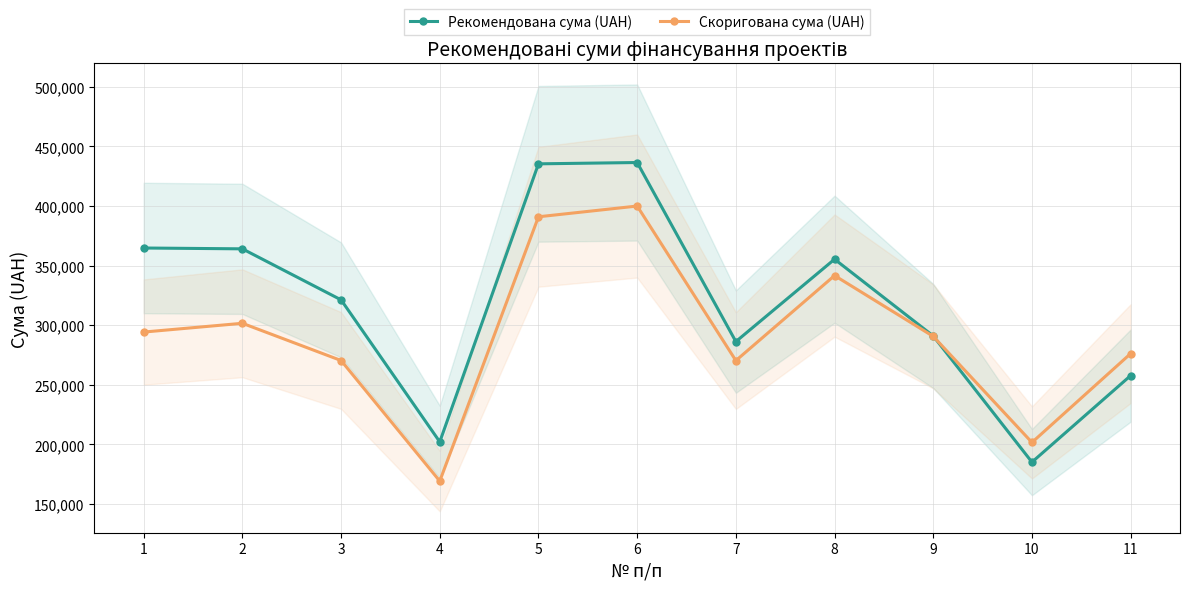

Which category has the lowest value across all series?

4